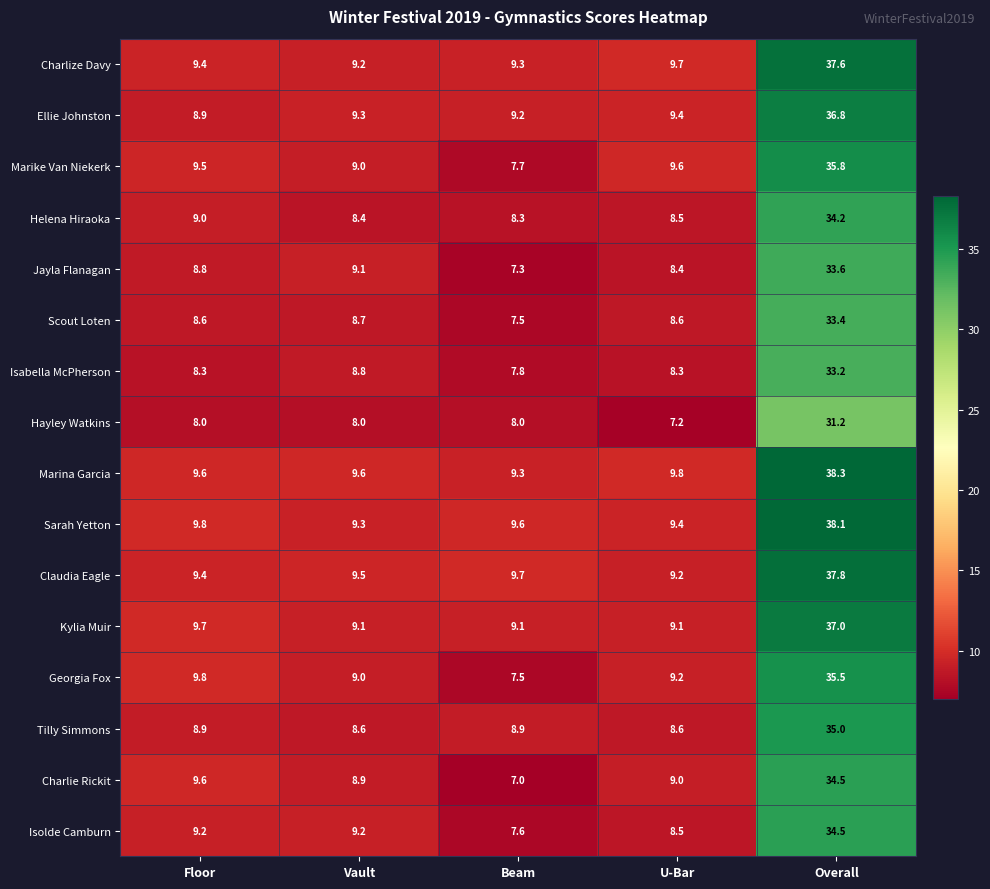

At which category is the sum across all series the highest?

Overall